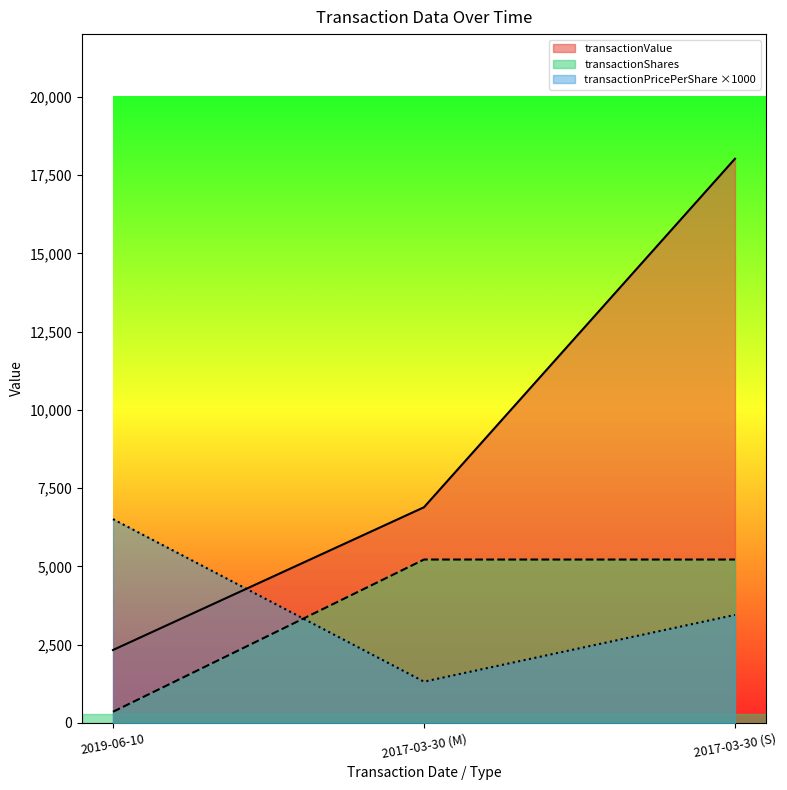

Is it true that transactionPricePerShare equals 5541.6 at 2017-03-30 (S)?

False